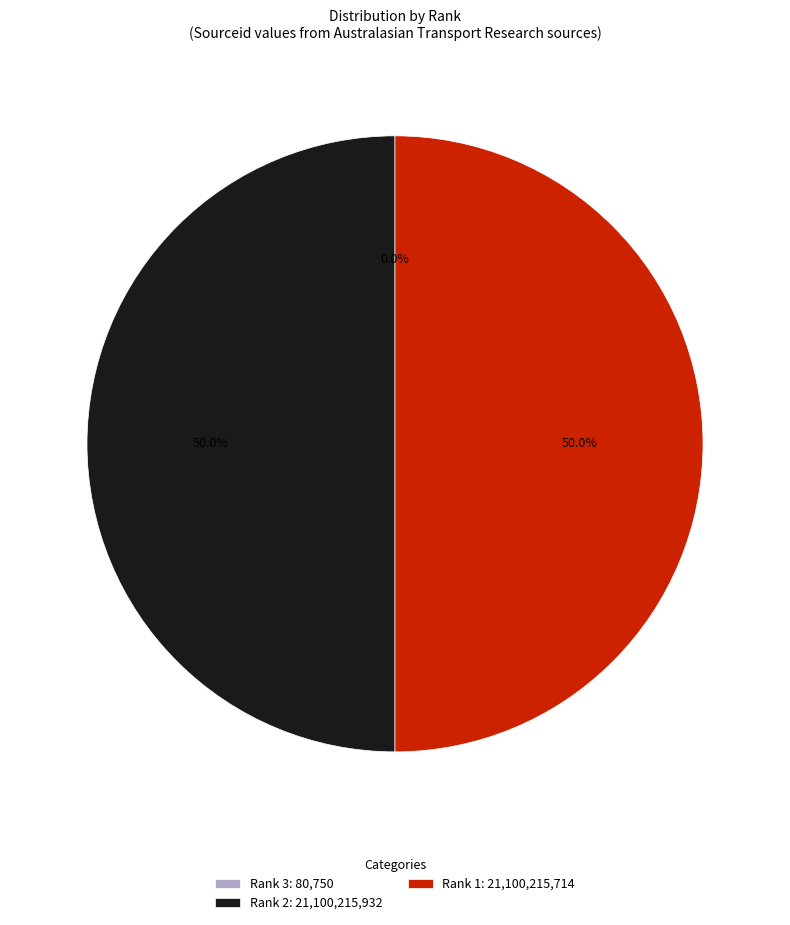

What portion of the pie excludes Rank 2: 21,100,215,932?

50.0%